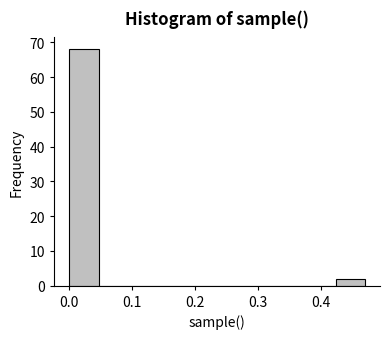

How tall is the bar that spans 0.000 to 0.047 on the x-axis? Neither the bar edges nor the heights are printed on the chart, so give them approximately, as read against the axes.

68